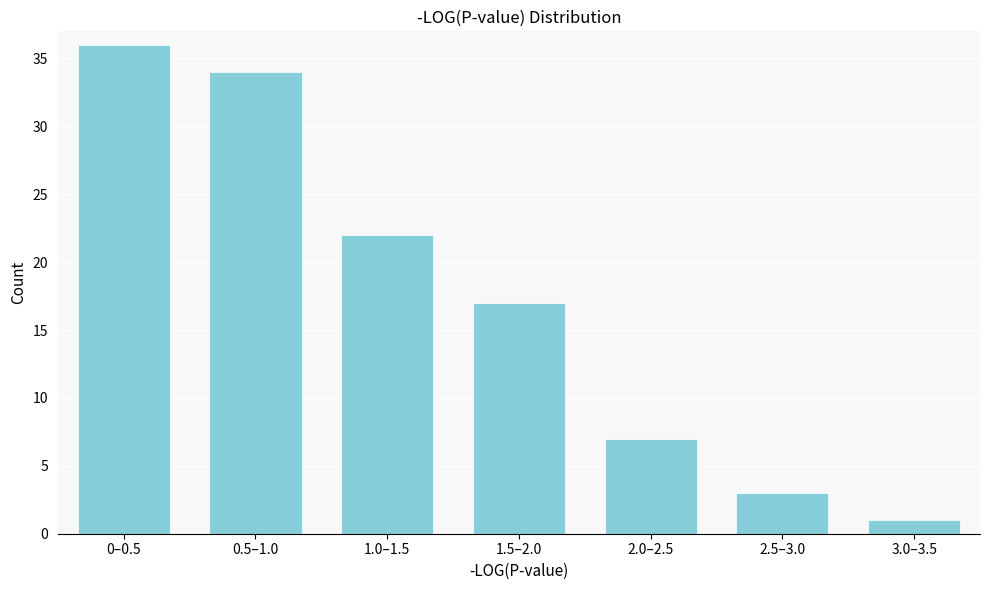

Reading left to right, what are all the values shown in this chart?

36	34	22	17	7	3	1